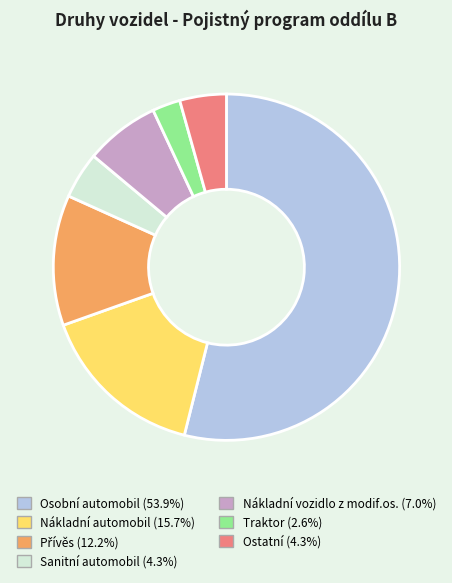

Do Ostatní and Osobní automobil together represent more than half of the pie?

Yes